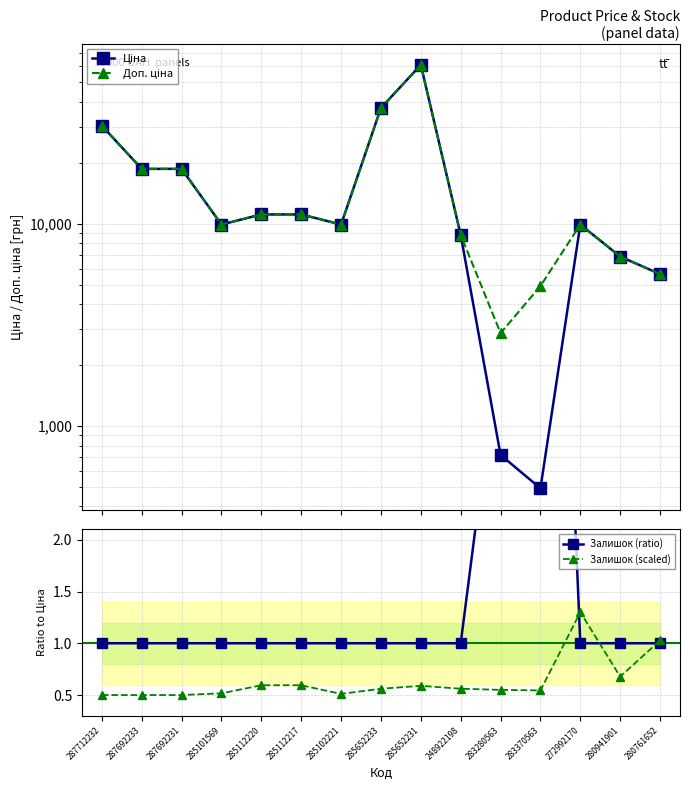

Which series changed the most between 287692233 and 283370563?

Ціна